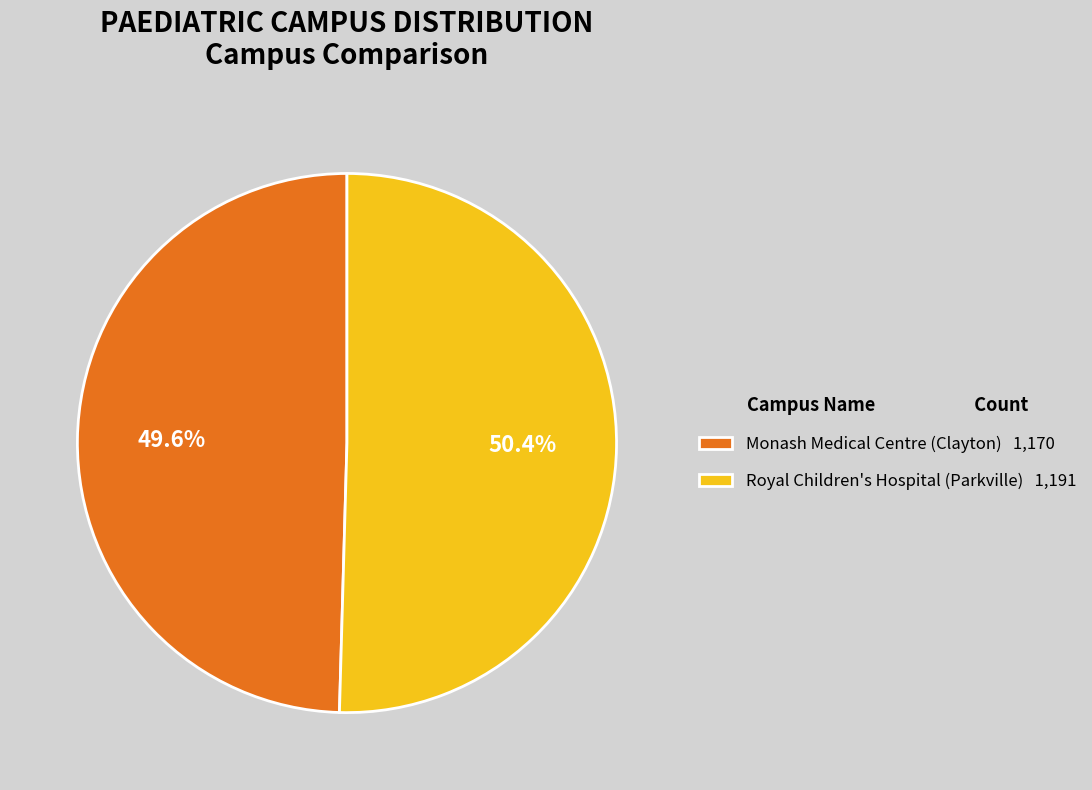

Which category has the smallest portion of the pie?

Monash Medical Centre (Clayton)